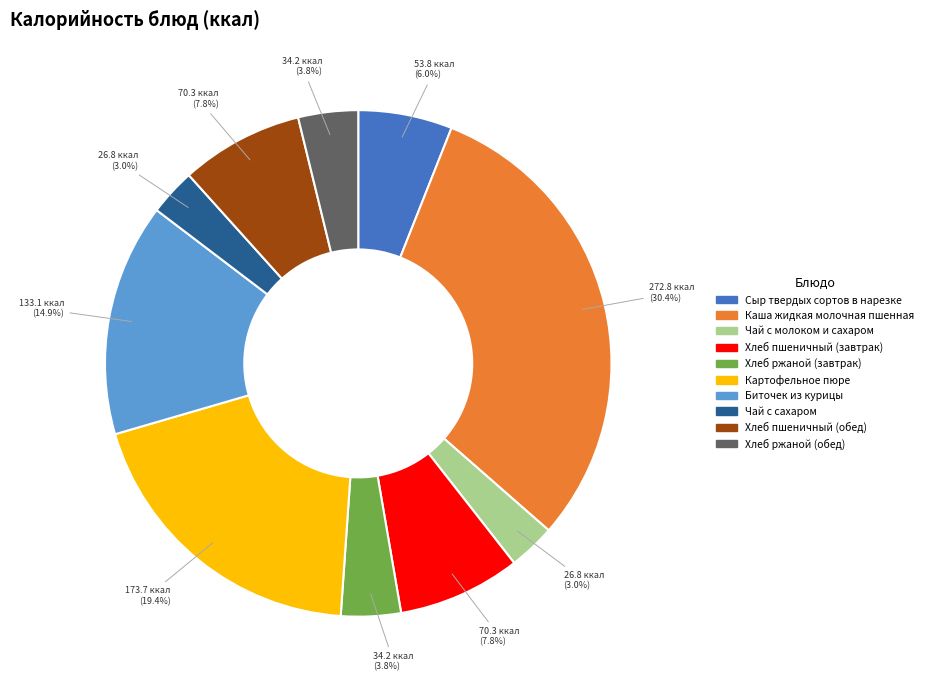

To the nearest percent, what is the combined percentage of Хлеб пшеничный (завтрак) and Хлеб ржаной (завтрак)?

12%